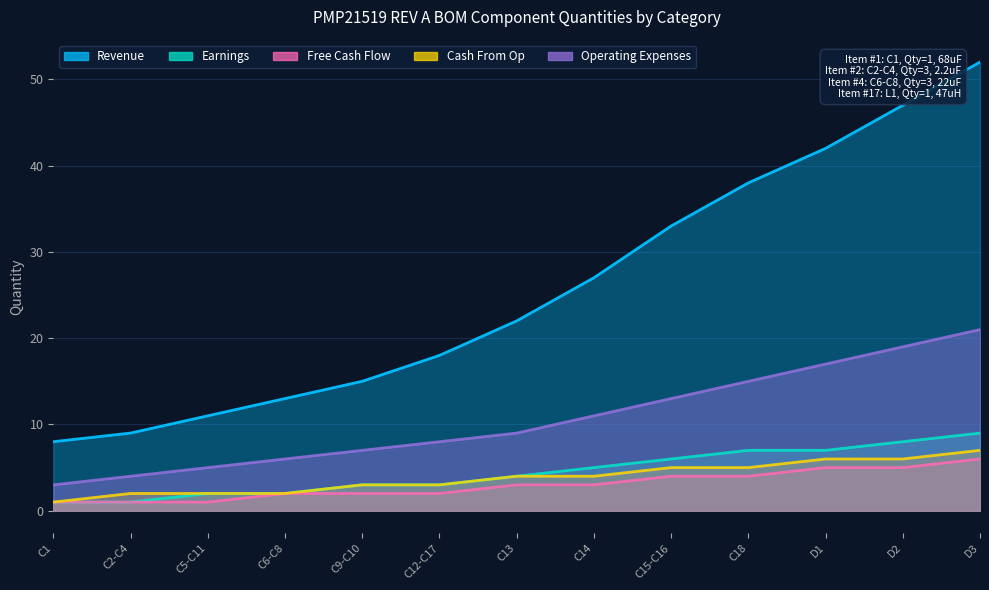

Is it true that Cash From Op equals 1 at C9-C10?

False